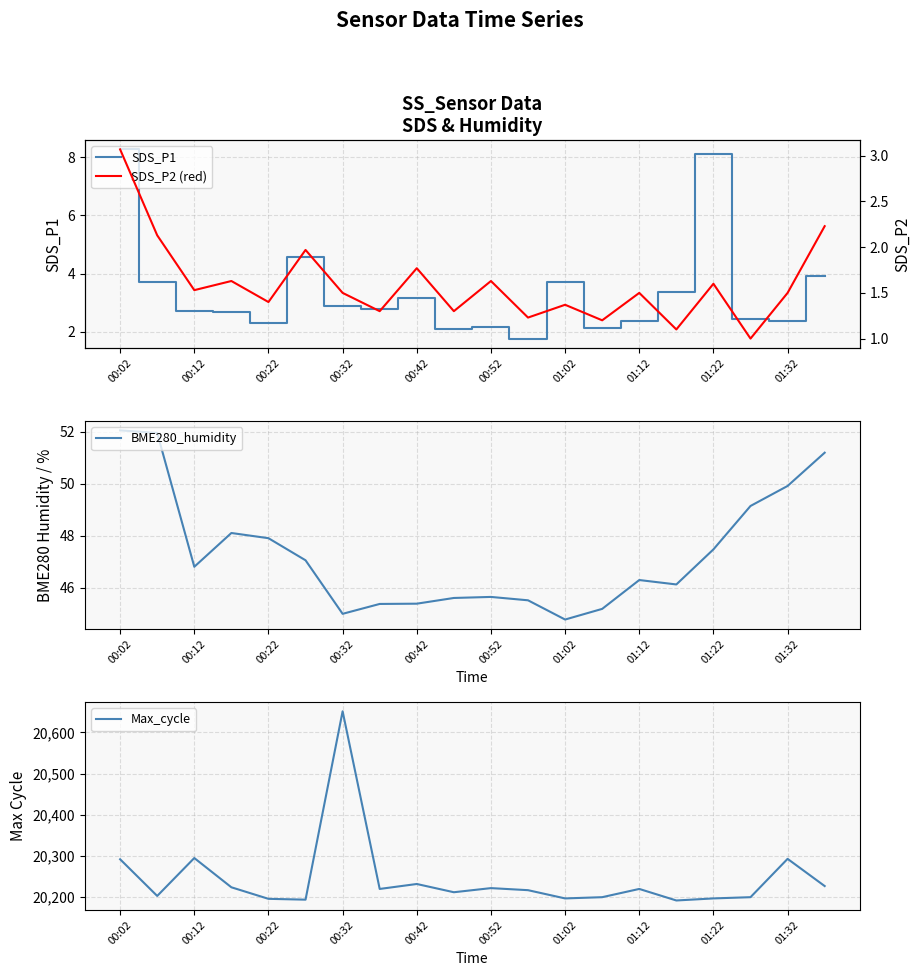

True or false: Max_cycle and SDS_P1 cross at least once.

False